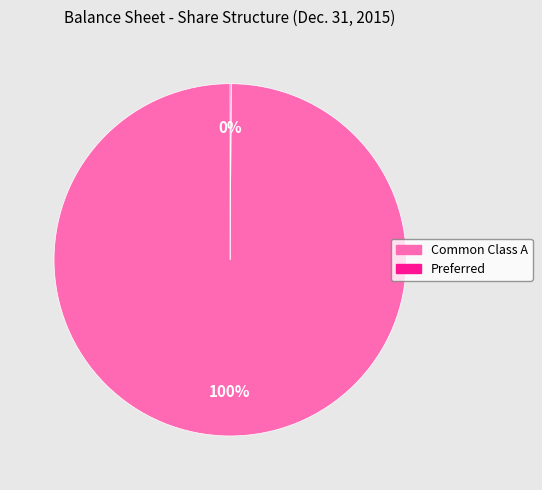

True or false: Common Class A accounts for 100% of the total.

True